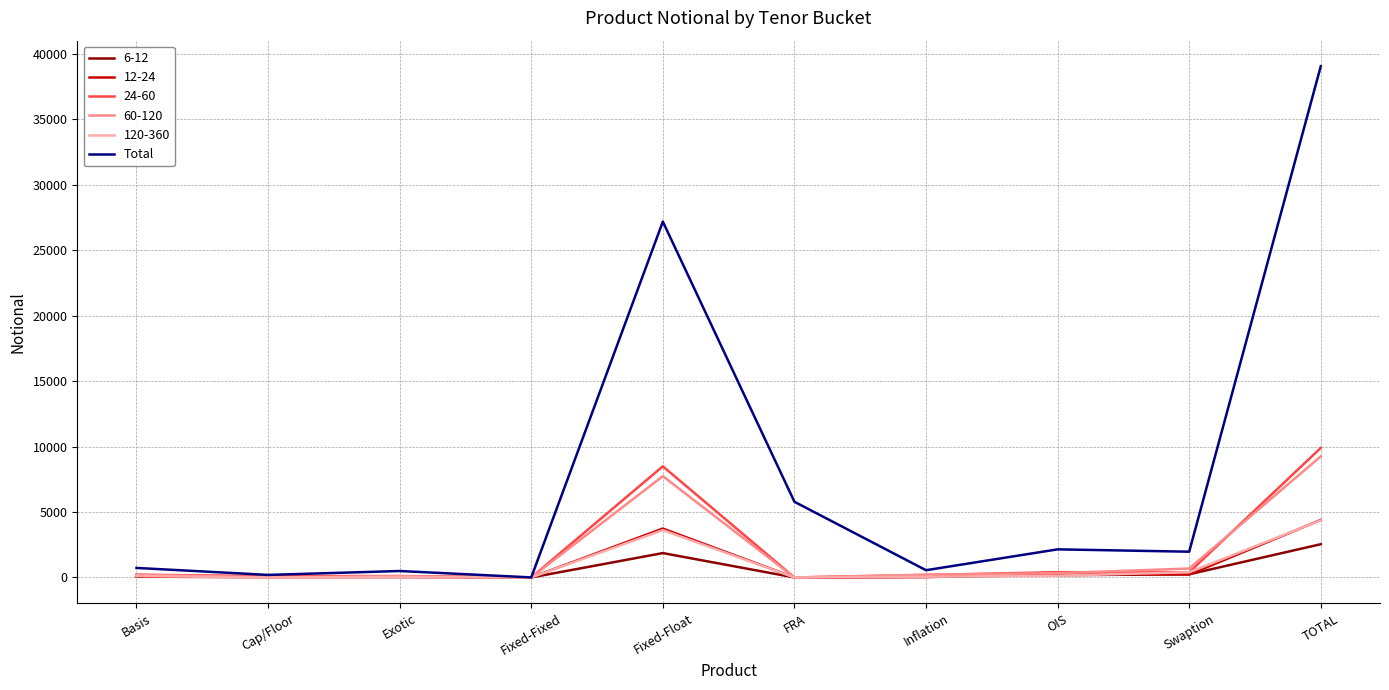

Which series has the widest spread of values?

Total